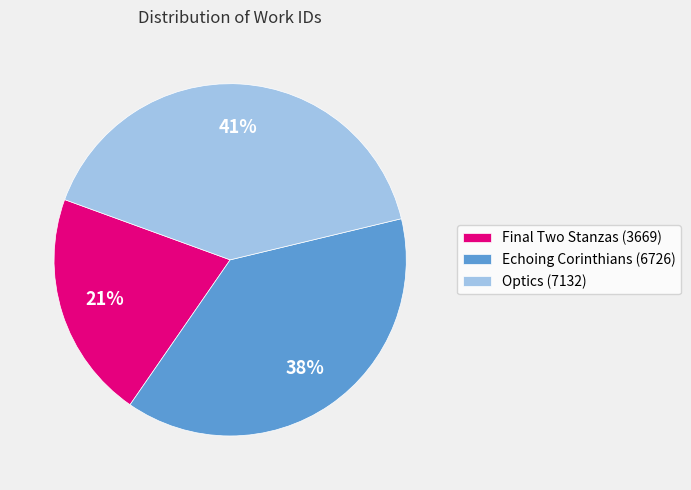

To the nearest percent, what portion does Optics (7132) represent?

41%